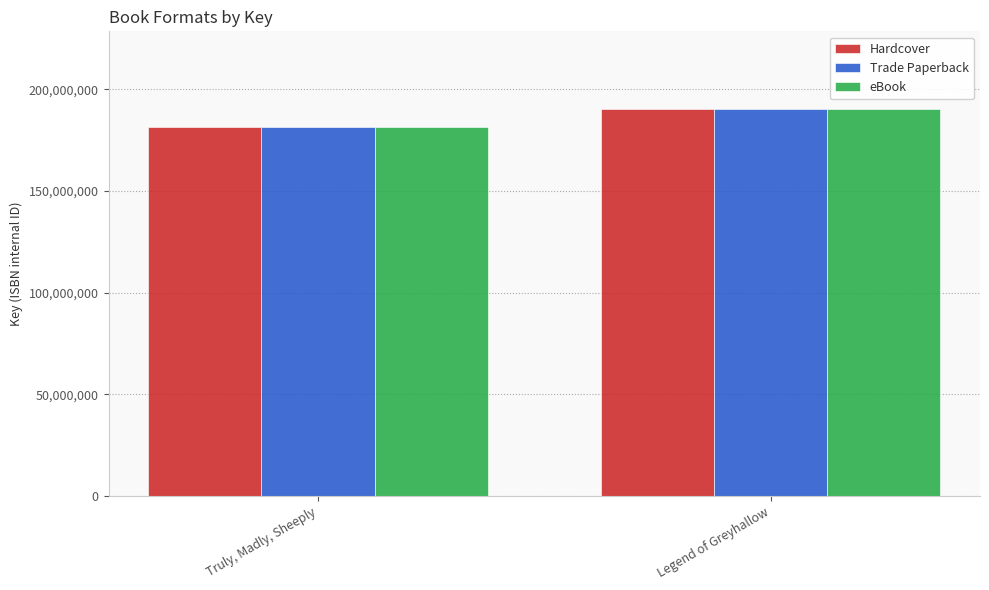

Rank the categories by Trade Paperback value from highest to lowest.

Legend of Greyhallow, Truly, Madly, Sheeply